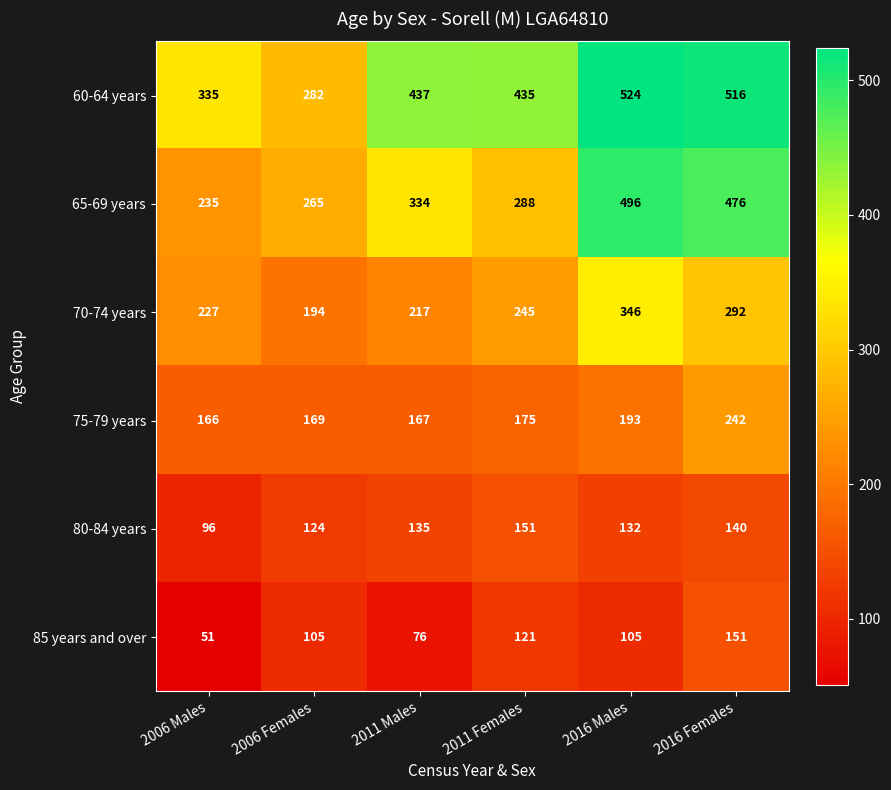

Read the 60-64 years value at 2016 Males, to the nearest 5.

525